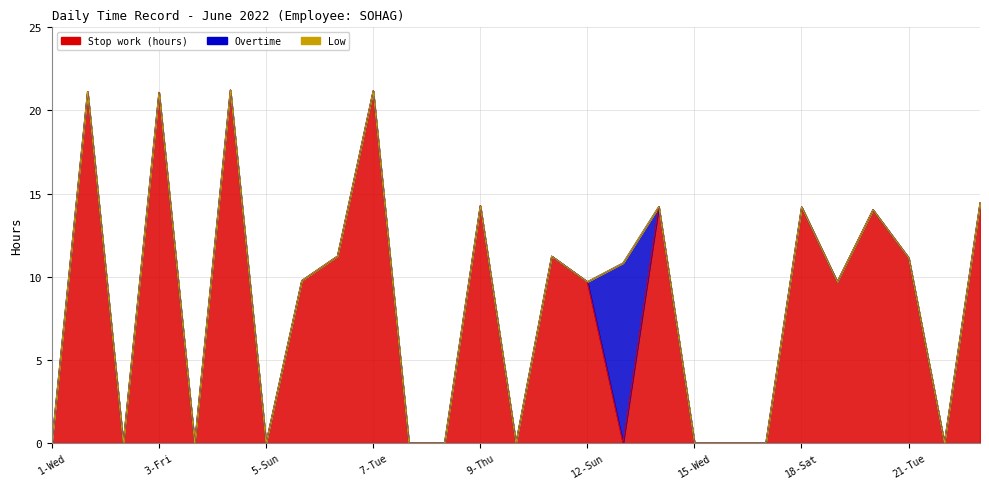

How many lines are shown in the chart?

3